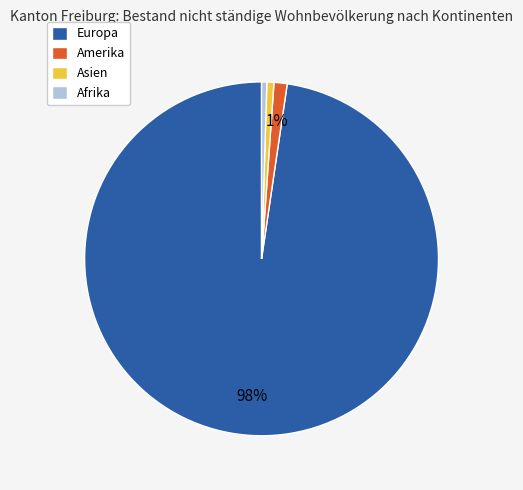

Does Afrika represent more than half of the total?

No